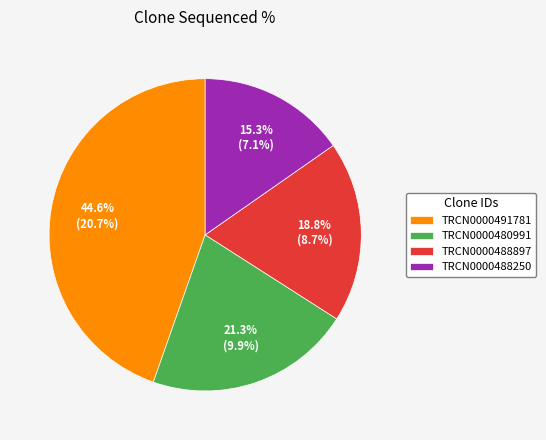

True or false: TRCN0000480991 accounts for 21% of the total.

True